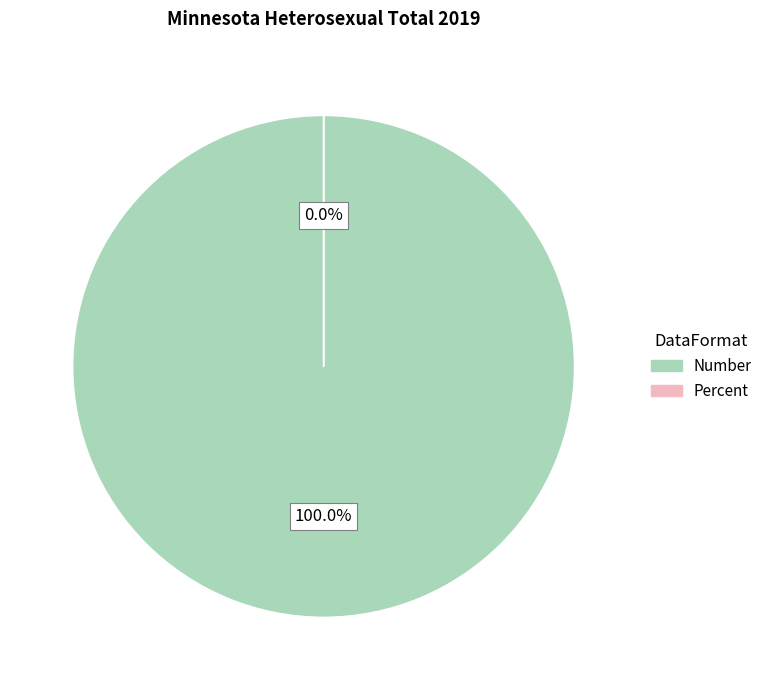

Count the number of slices in the pie.

2